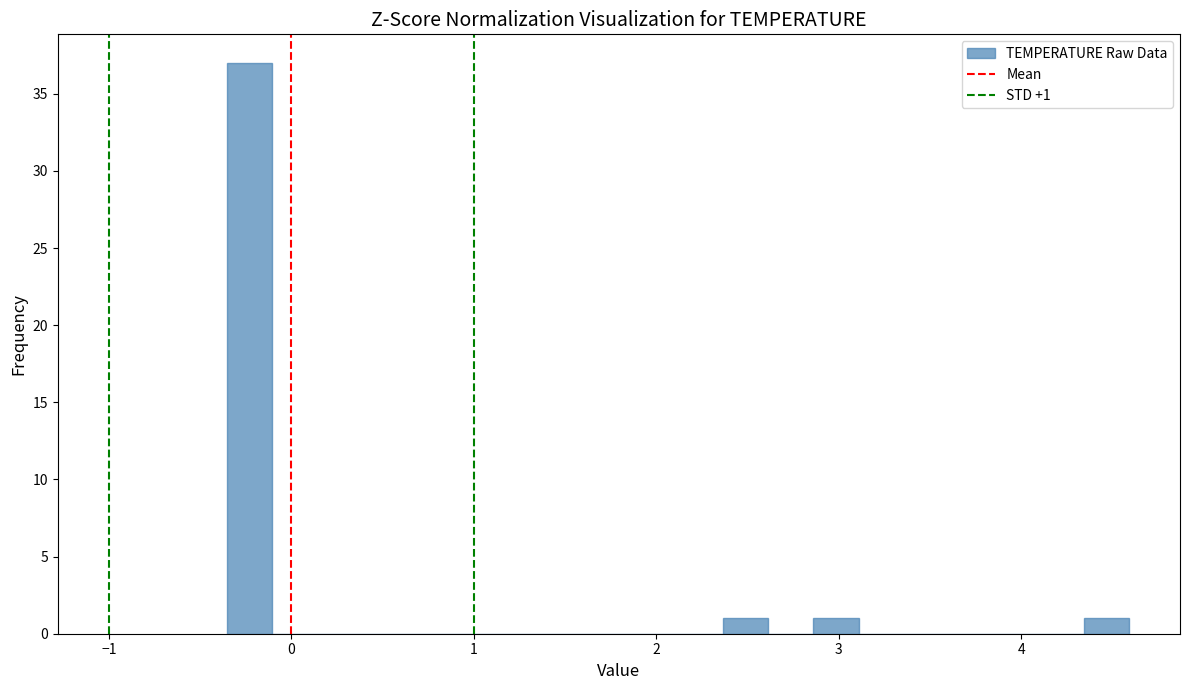

Around what value on the x-axis is the tallest bar? Give the approximate position of its centre, as read against the axis.

-0.2